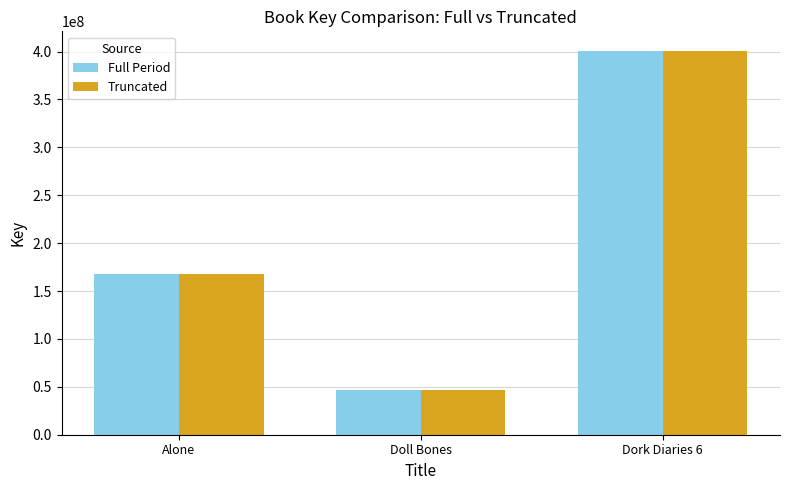

What is the label of the 2nd bar from the left?

Doll Bones